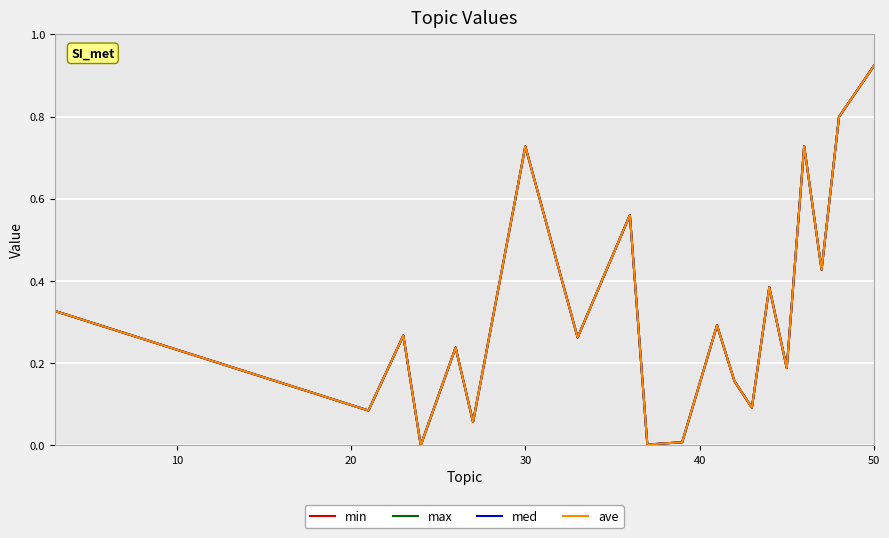

Does the chart display data point markers on the line(s)?

No